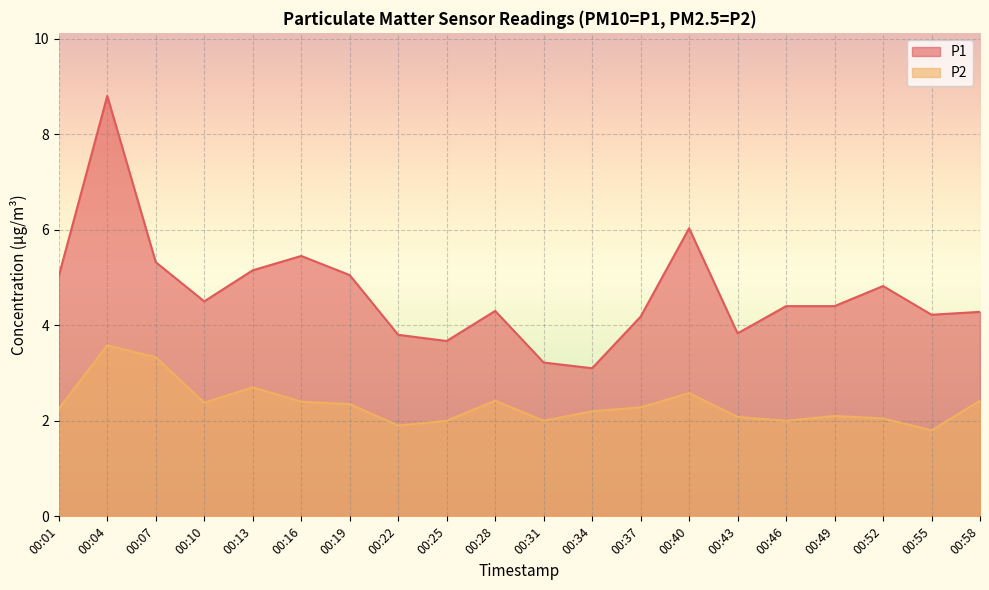

In P1, how many points are higher than both neighbors (excluding endpoints)?

5